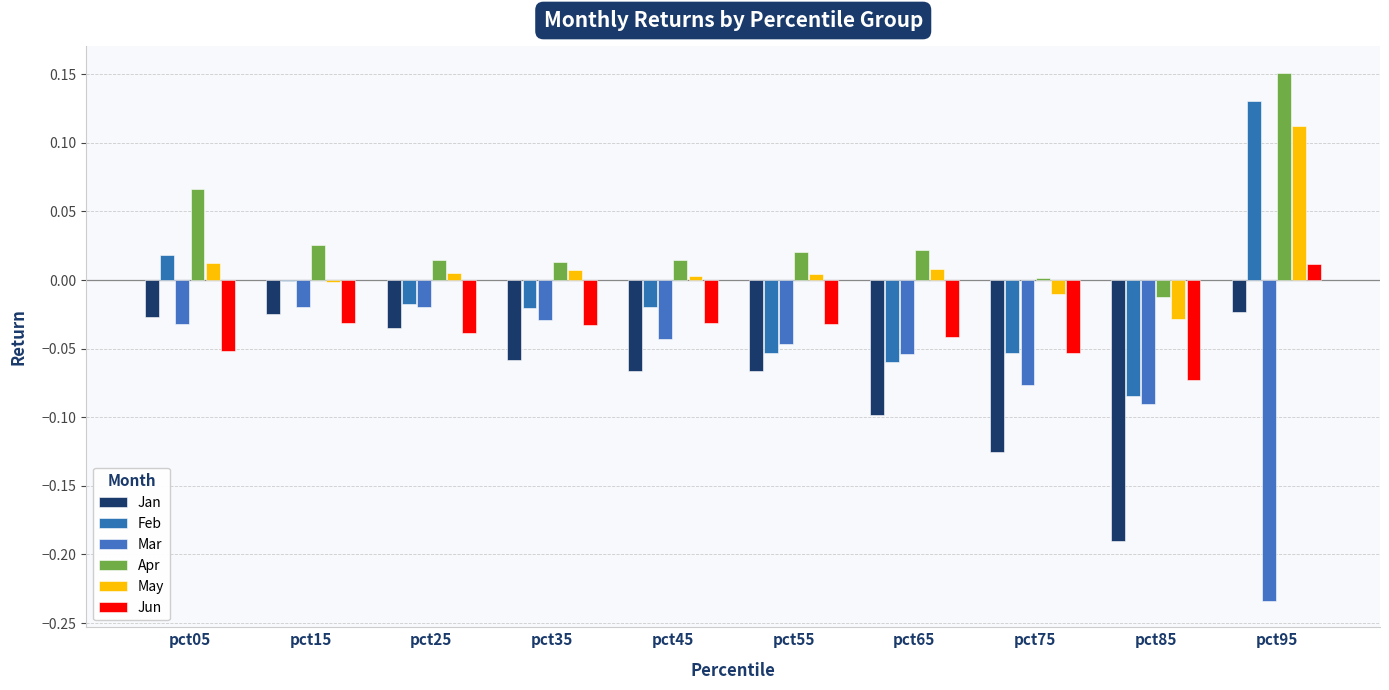

Are the bars horizontal?

No